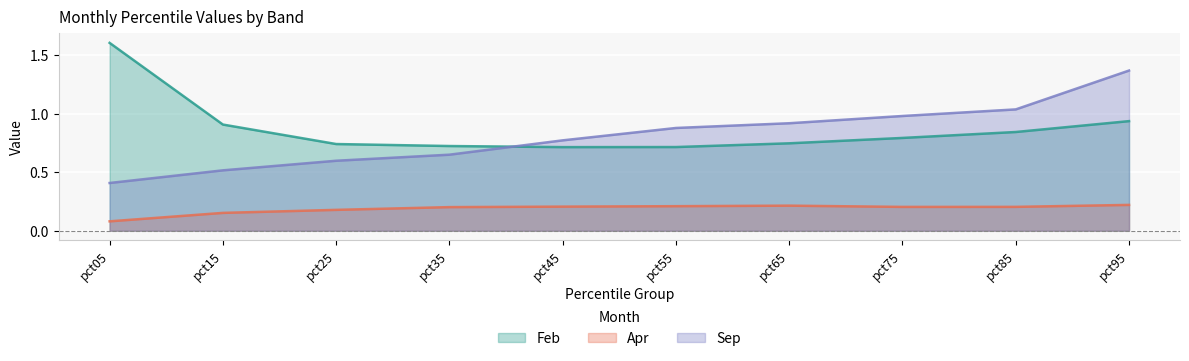

What is the value of the Apr point at the 2nd from the left?

0.2